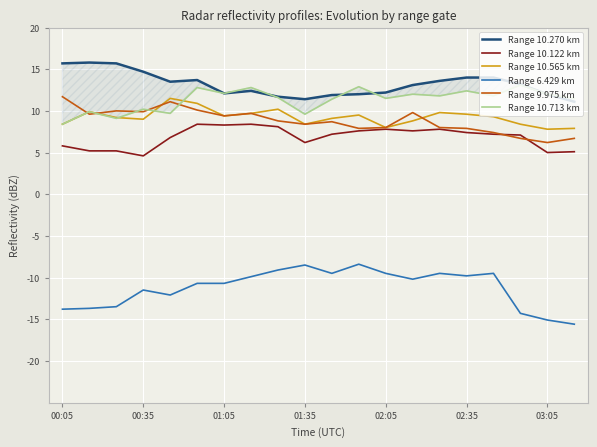

Reading left to right, what are all the values shown in this chart?

Range 10.270 km: 15.7	15.8	15.7	14.7	13.5	13.7	12.1	12.4	11.7	11.4	11.9	12.0	12.2	13.1	13.6	14.0	14.0	13.2	12.0	11.1
Range 10.122 km: 5.8	5.2	5.2	4.6	6.8	8.4	8.3	8.4	8.1	6.2	7.2	7.6	7.8	7.6	7.8	7.4	7.2	7.1	5.0	5.1
Range 10.565 km: 8.4	9.9	9.2	9.0	11.5	10.9	9.4	9.7	10.2	8.4	9.1	9.5	8.0	8.8	9.8	9.6	9.3	8.4	7.8	7.9
Range 6.429 km: -13.8	-13.7	-13.5	-11.5	-12.1	-10.7	-10.7	-9.9	-9.1	-8.5	-9.5	-8.4	-9.5	-10.2	-9.5	-9.8	-9.5	-14.3	-15.1	-15.6
Range 9.975 km: 11.7	9.6	10.0	9.9	11.1	10.1	9.4	9.7	8.8	8.4	8.7	7.9	8.0	9.8	8.0	7.9	7.4	6.7	6.2	6.7
Range 10.713 km: 8.4	9.9	9.1	10.2	9.7	12.8	12.1	12.8	11.6	9.6	11.4	12.9	11.5	12.0	11.8	12.4	11.8	13.1	12.0	11.5